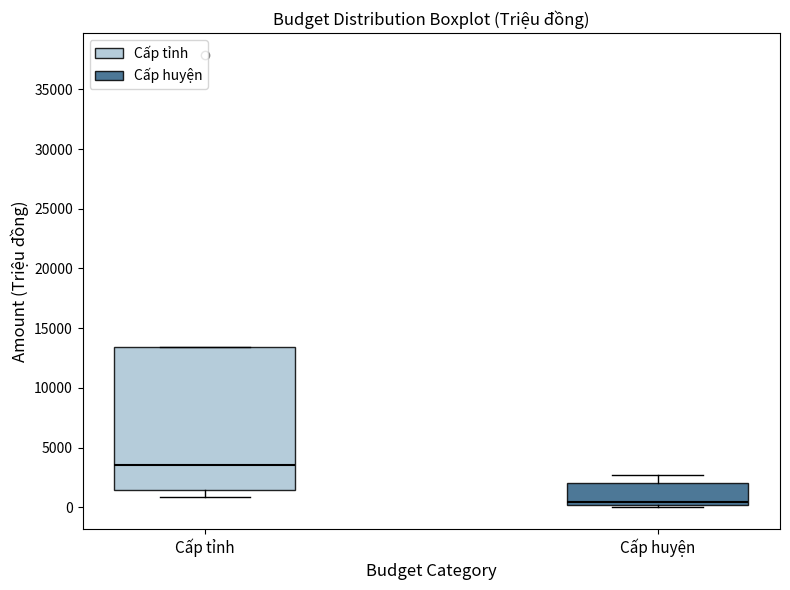

Which box is the tallest, from its lower edge to its upper edge?

Cấp tỉnh